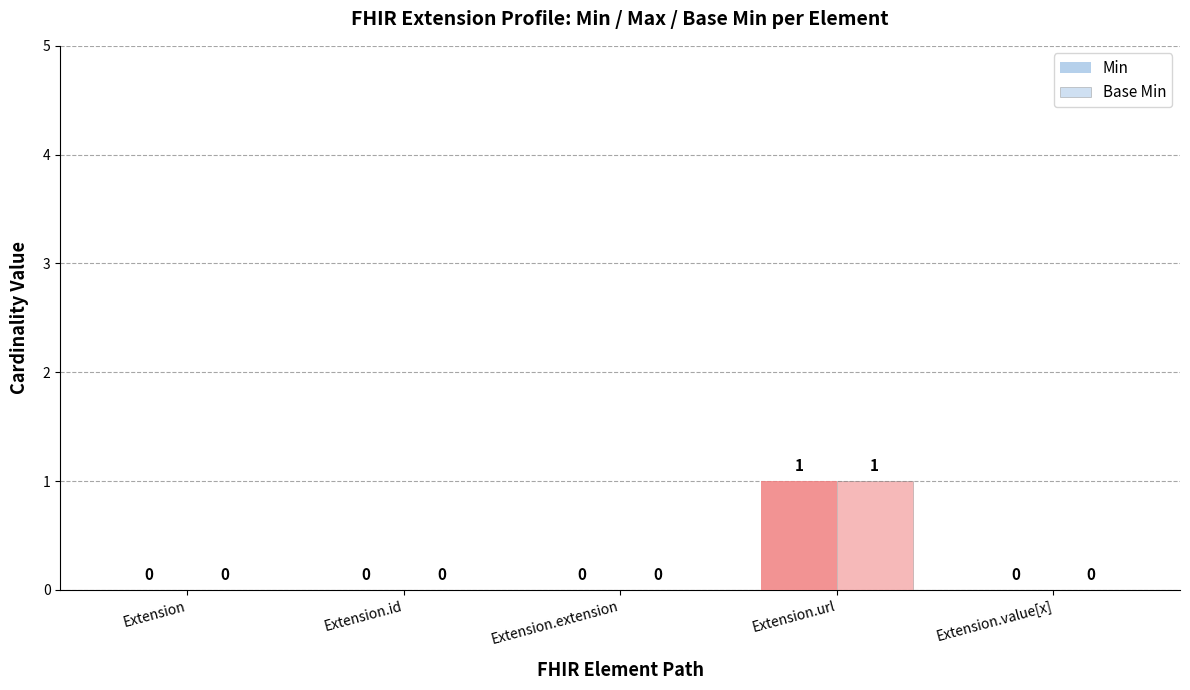

How many data points in Min are above 0?

1